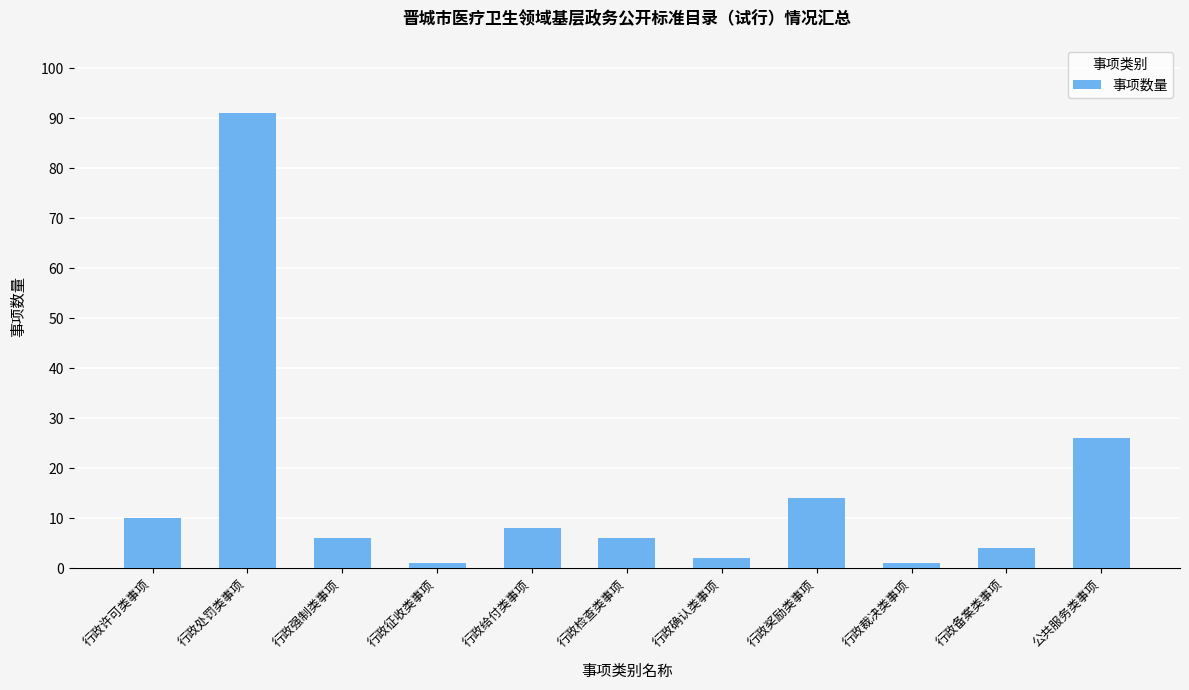

What is the label of the 9th bar from the left?

行政裁决类事项